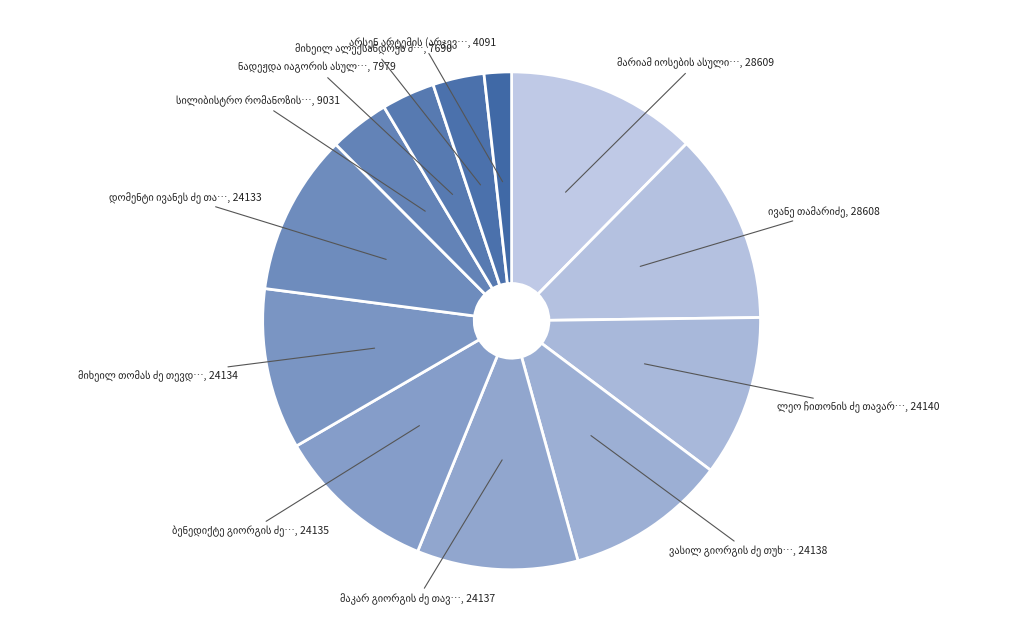

How many segments does this pie chart have?

12